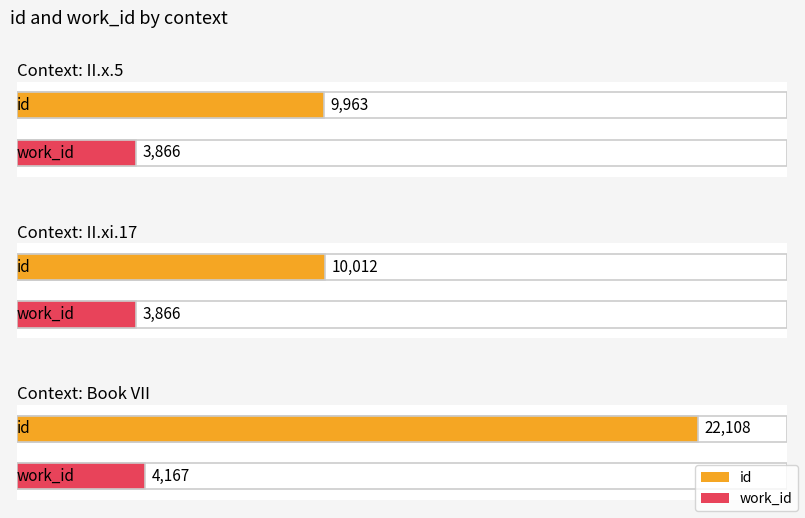

The work_id series shows 2390 at II.x.5. True or false?

False